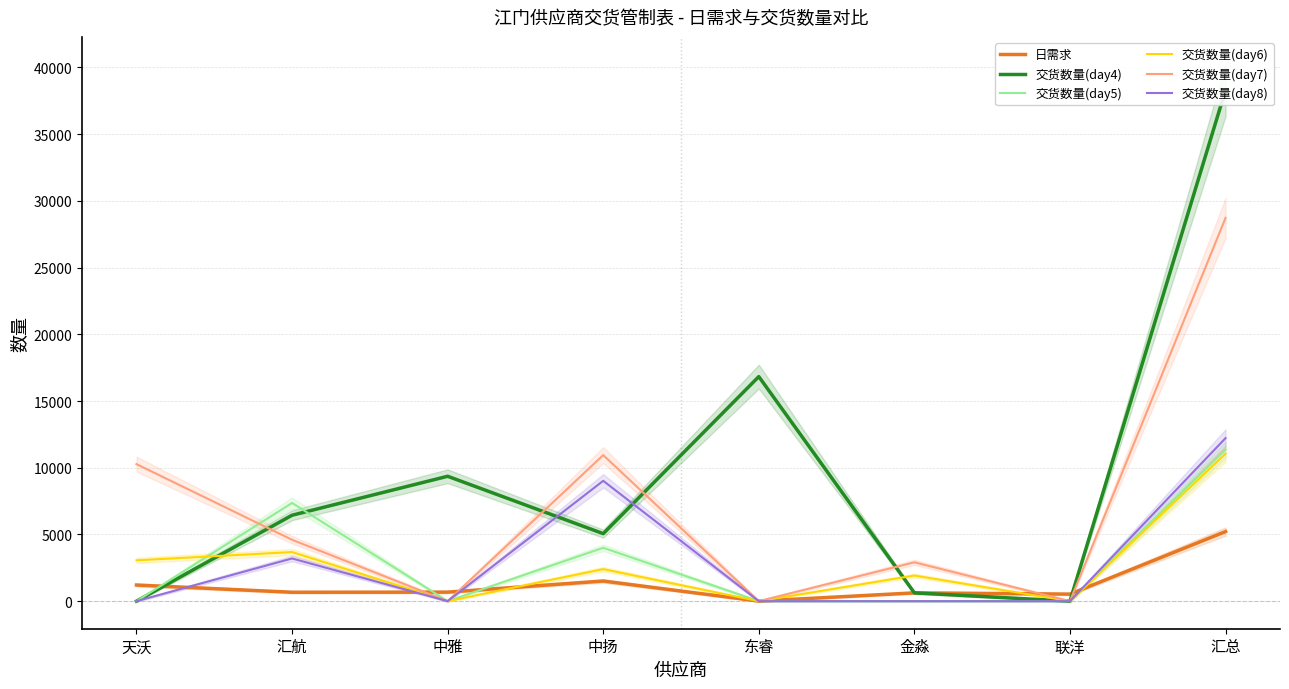

Which series has the largest total across all categories?

交货数量(day4)